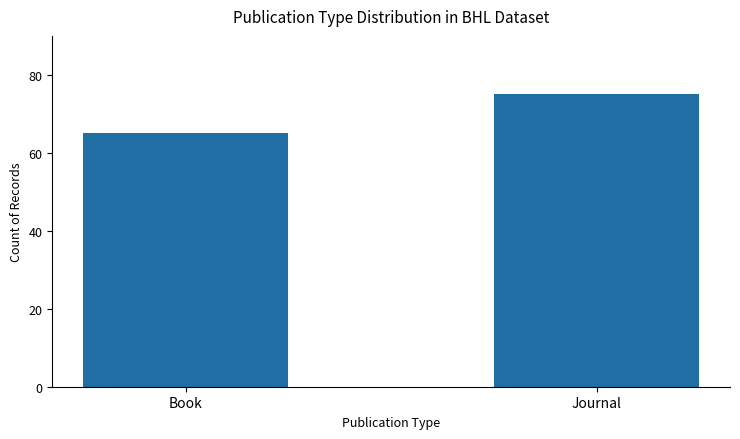

Where is the data nearest to the value 70?

Book